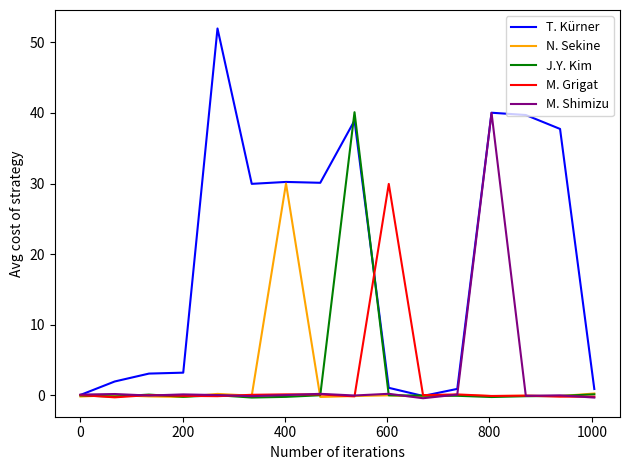

Which series has the largest range (max minus min)?

T. Kürner